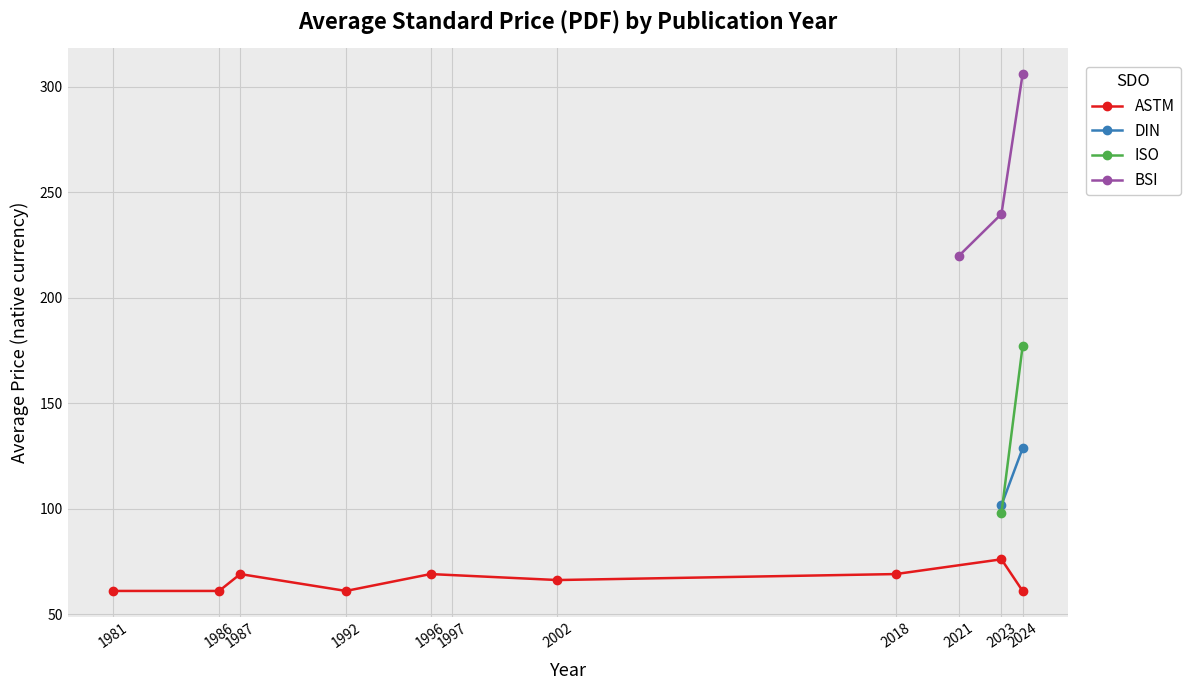

True or false: Price (PRINT) and Price (PDF) intersect in this chart.

False